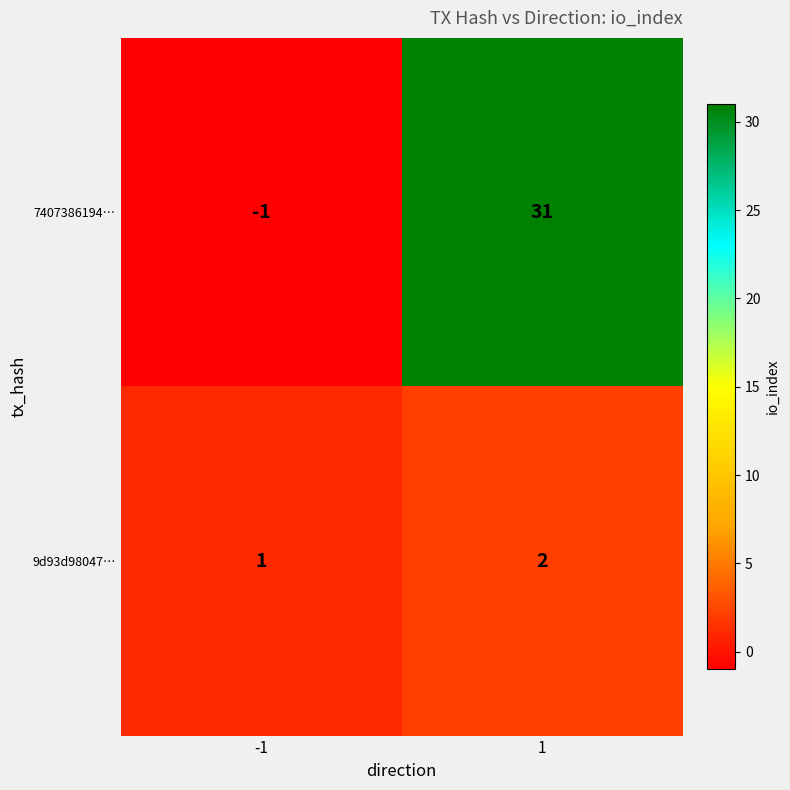

Which series changed the most between -1 and 1?

7407386194…